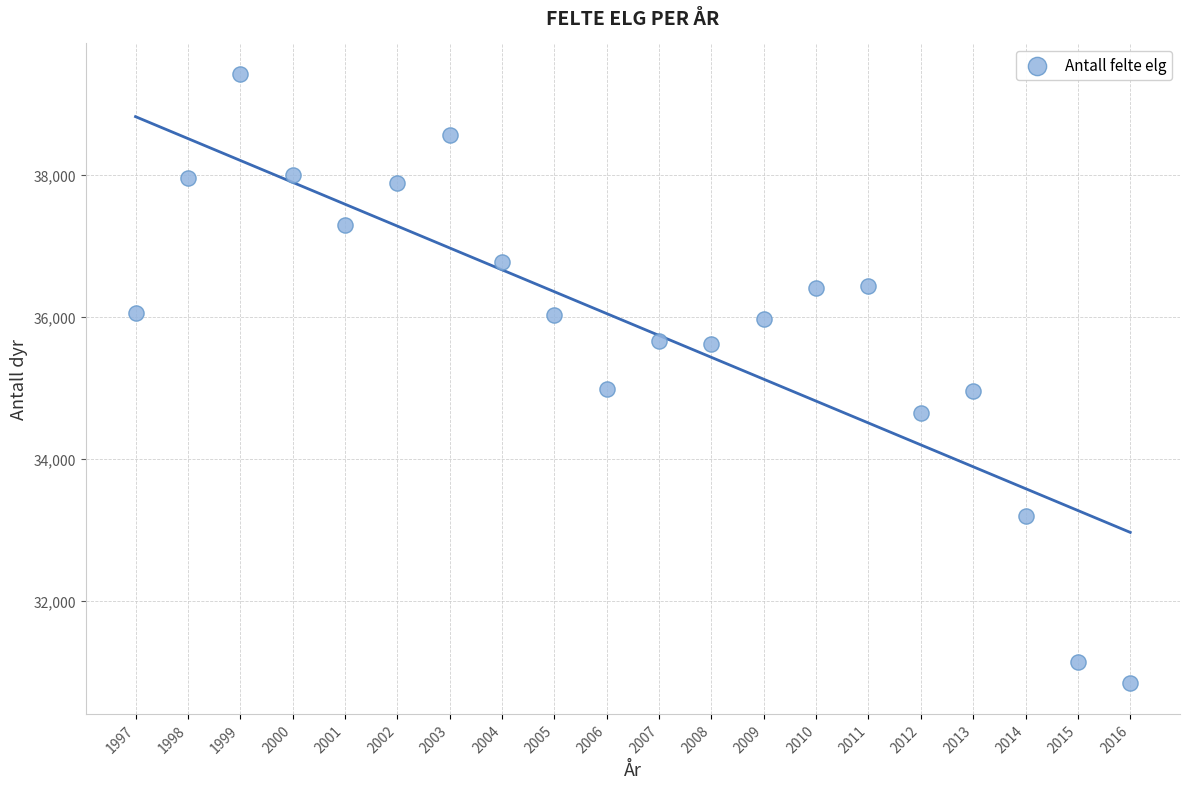

What is the range of X values (max minus min)?

19